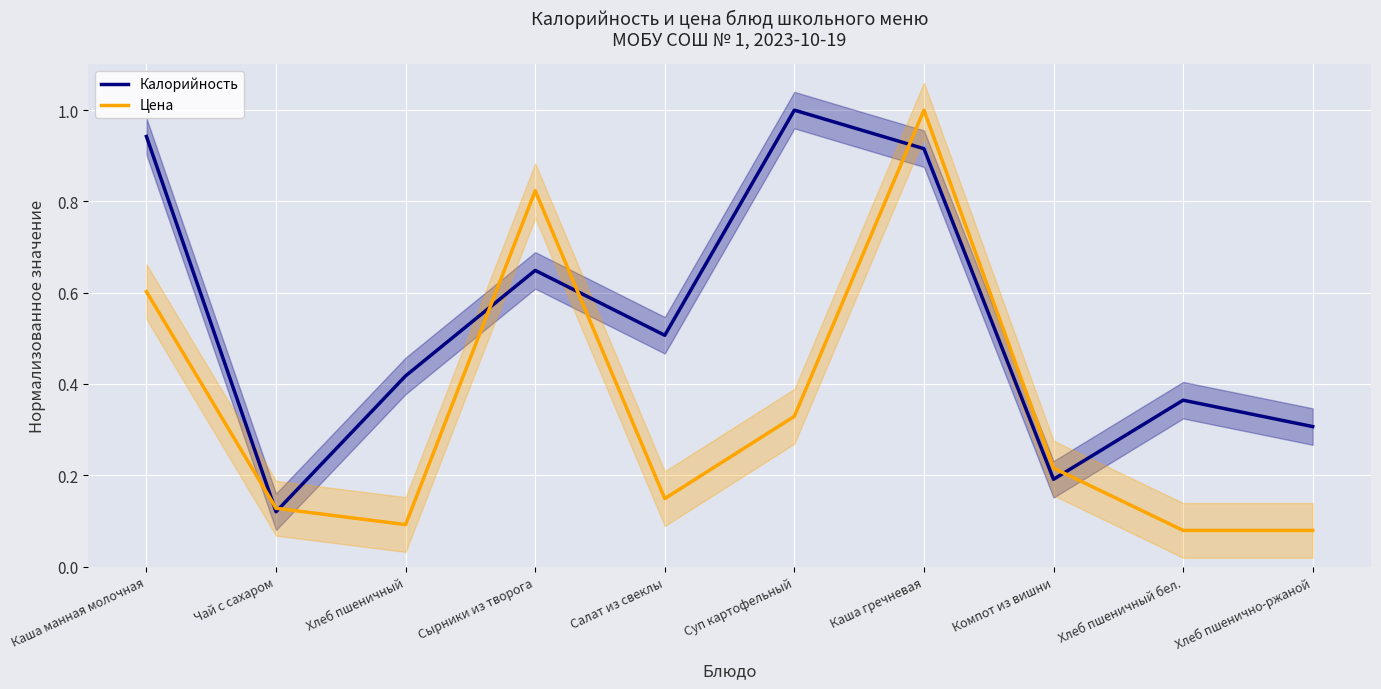

What are all the series names shown in the legend?

Калорийность, Цена